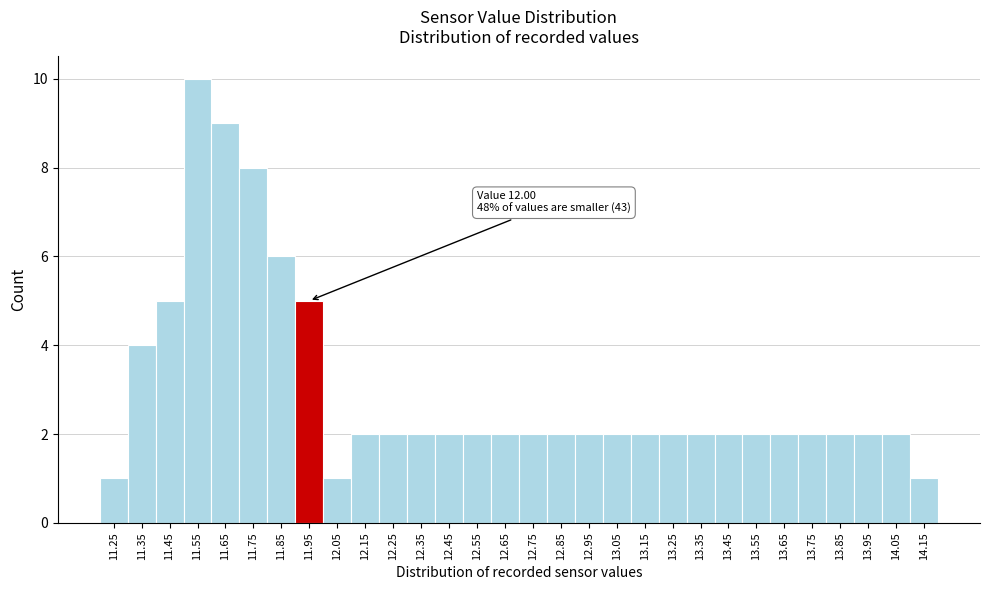

Reading left to right, list all the values displayed in this chart.

1	4	5	10	9	8	6	5	1	2	2	2	2	2	2	2	2	2	2	2	2	2	2	2	2	2	2	2	2	1